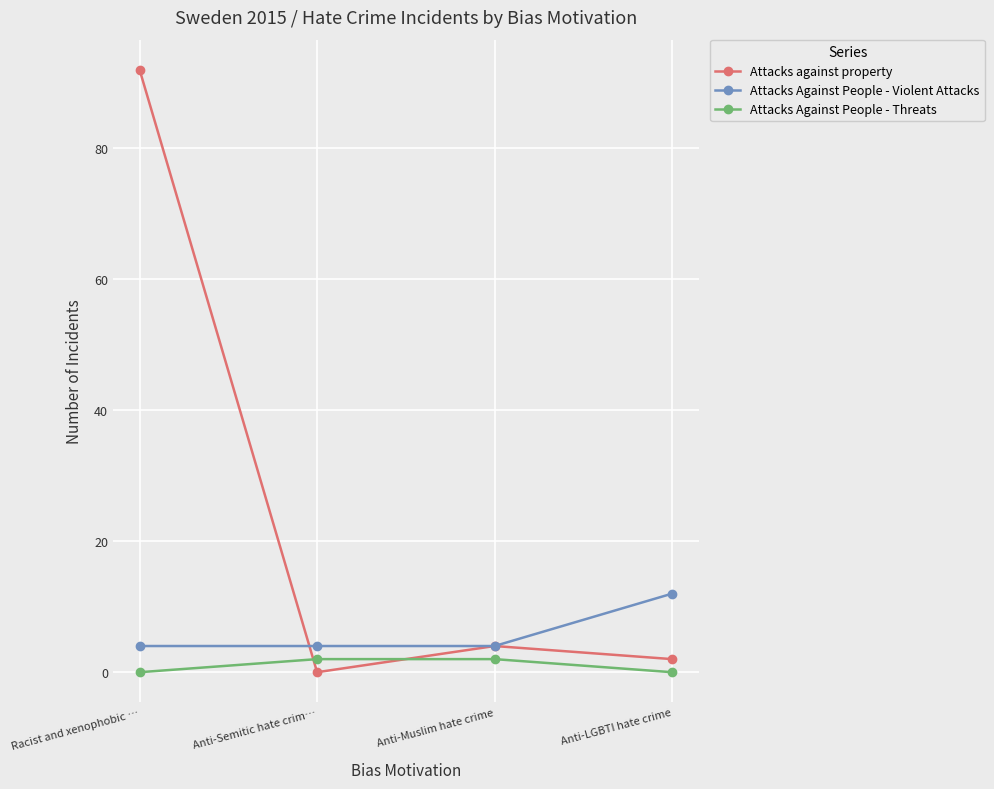

What is the difference between the maximum and minimum values in the Attacks against property series?

92